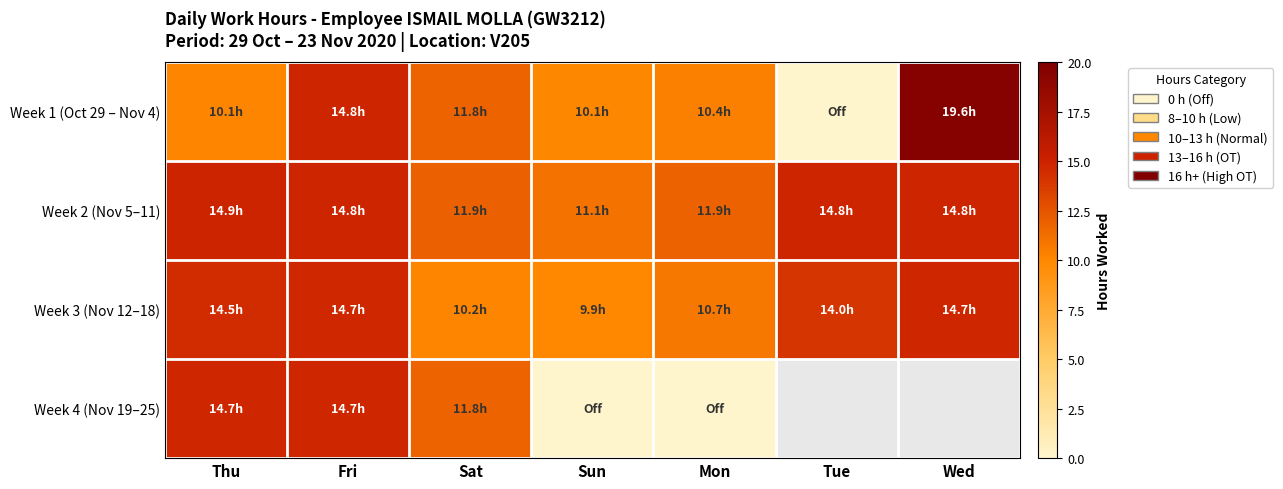

Which category has the highest value in the Week 2 (Nov 5–11) series?

Thu